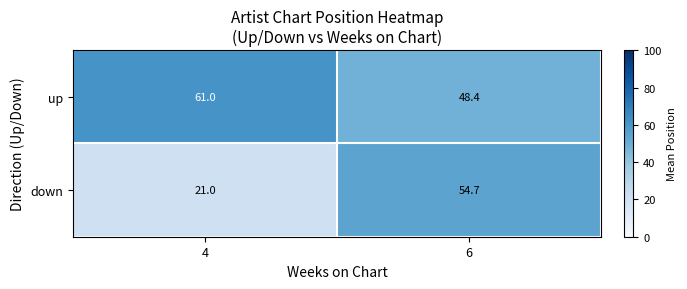

The value of down at 4 is 7.8. True or false?

False